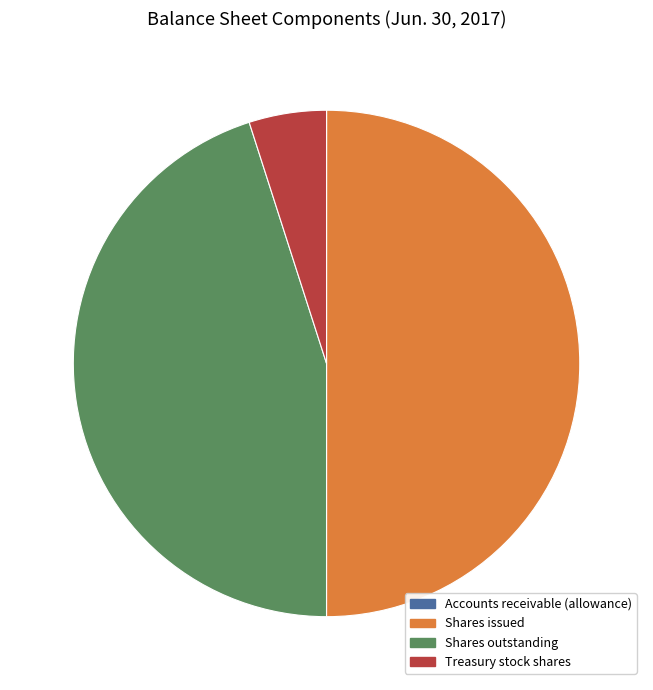

Which has a higher value, Shares outstanding or Treasury stock shares?

Shares outstanding